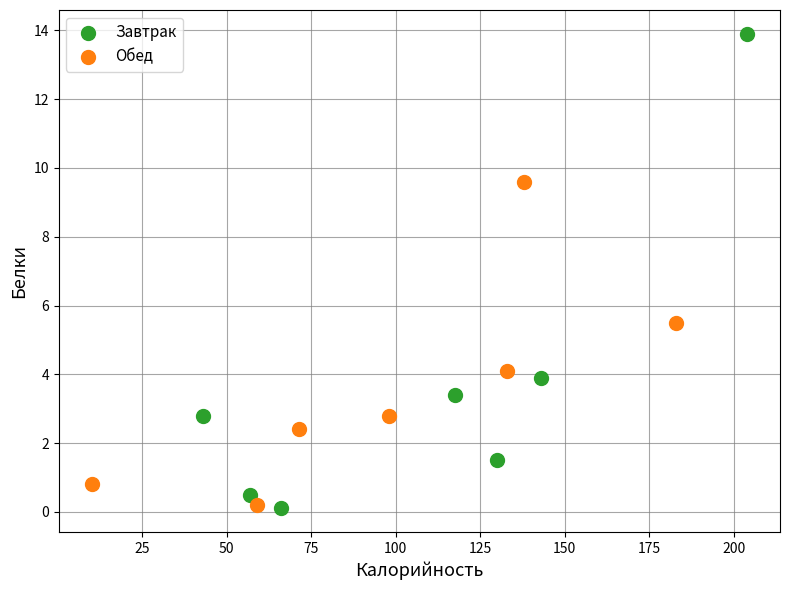

Which series contains the highest Y value?

Завтрак